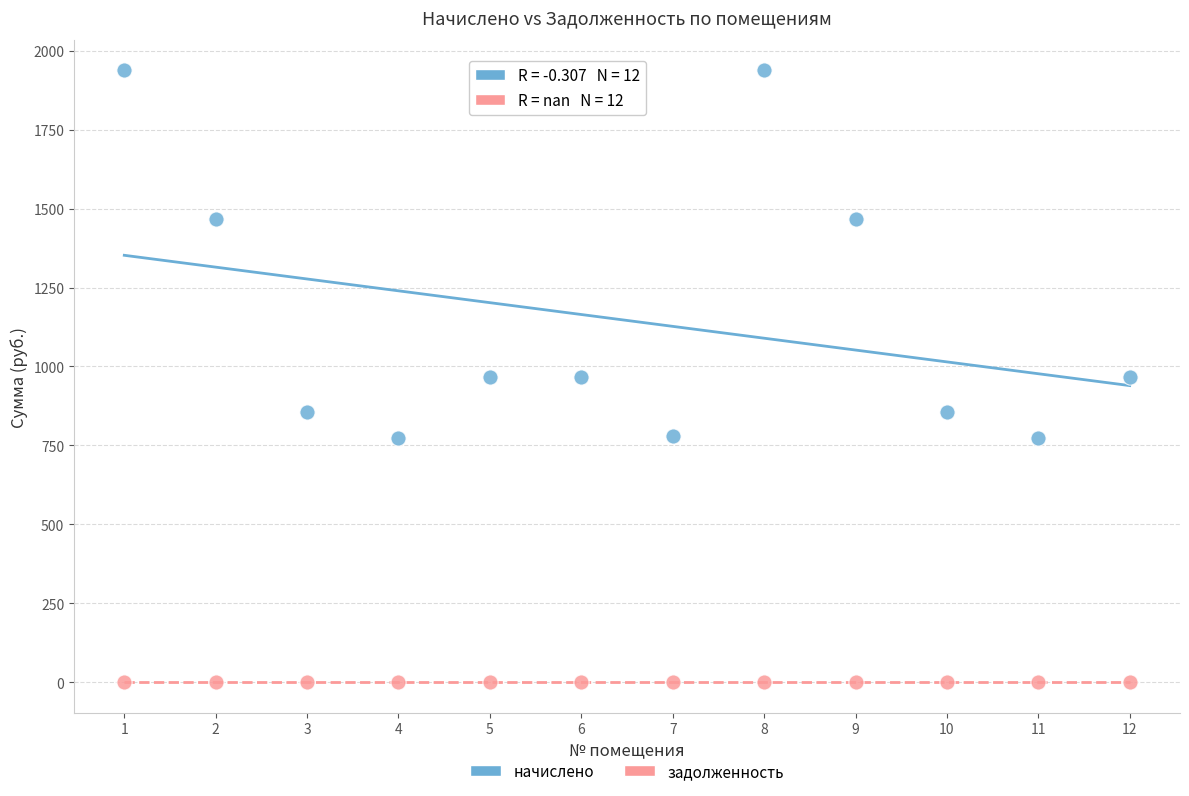

Which series contains the lowest Y value?

задолженность